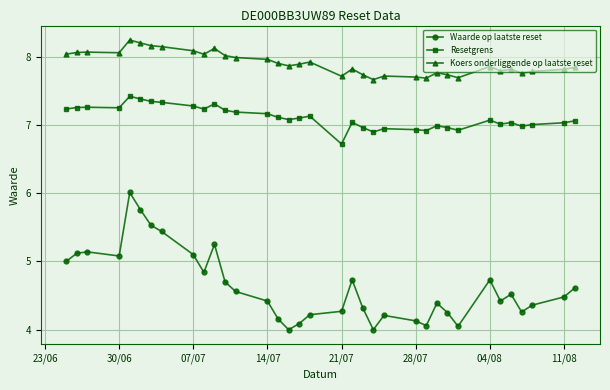

True or false: Resetgrens and Koers onderliggende op laatste reset intersect in this chart.

False